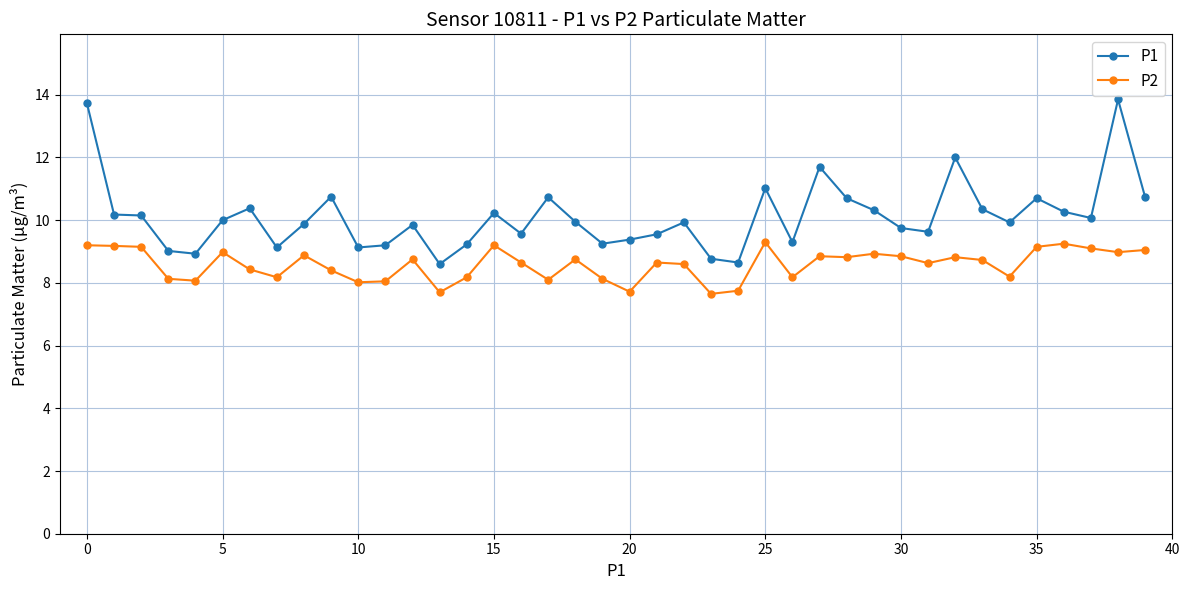

What is the sum of all P2 values?

343.3